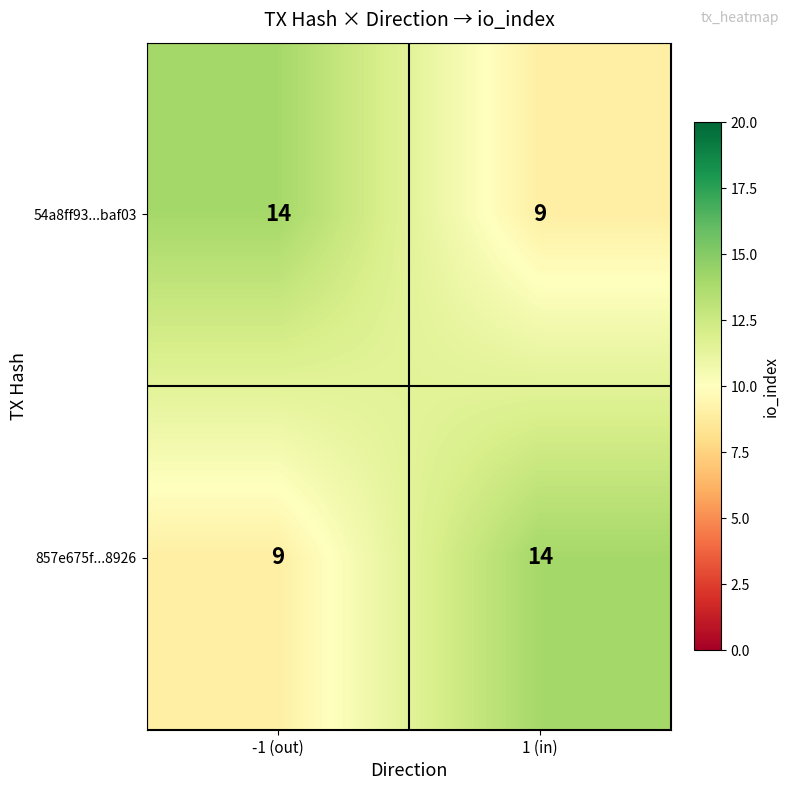

What is the smallest value displayed?

9